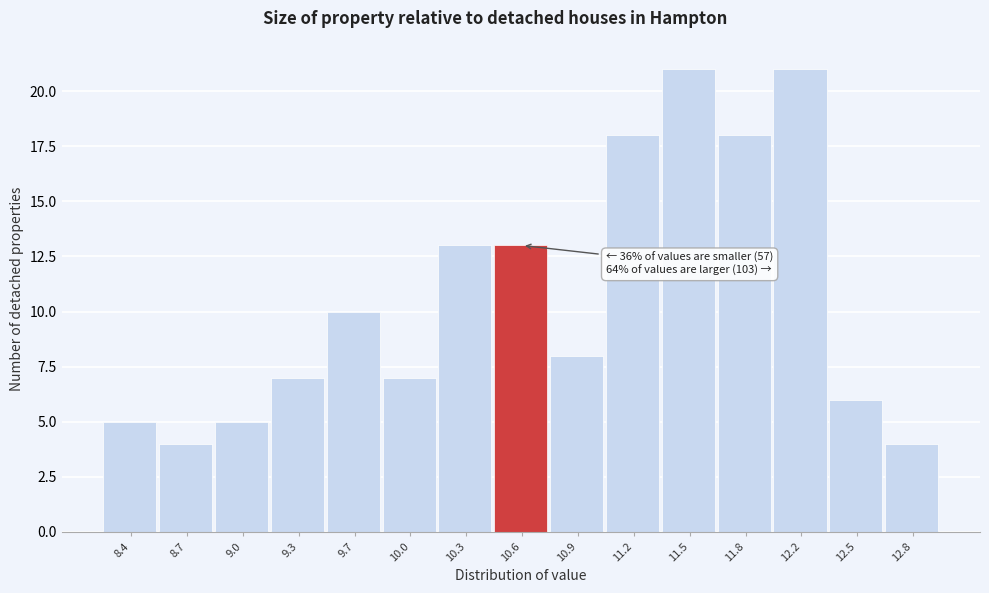

Reading right to left, transcribe all the data shown in this chart.

12.8=4	12.5=6	12.2=21	11.8=18	11.5=21	11.2=18	10.9=8	10.6=13	10.3=13	10.0=7	9.7=10	9.3=7	9.0=5	8.7=4	8.4=5